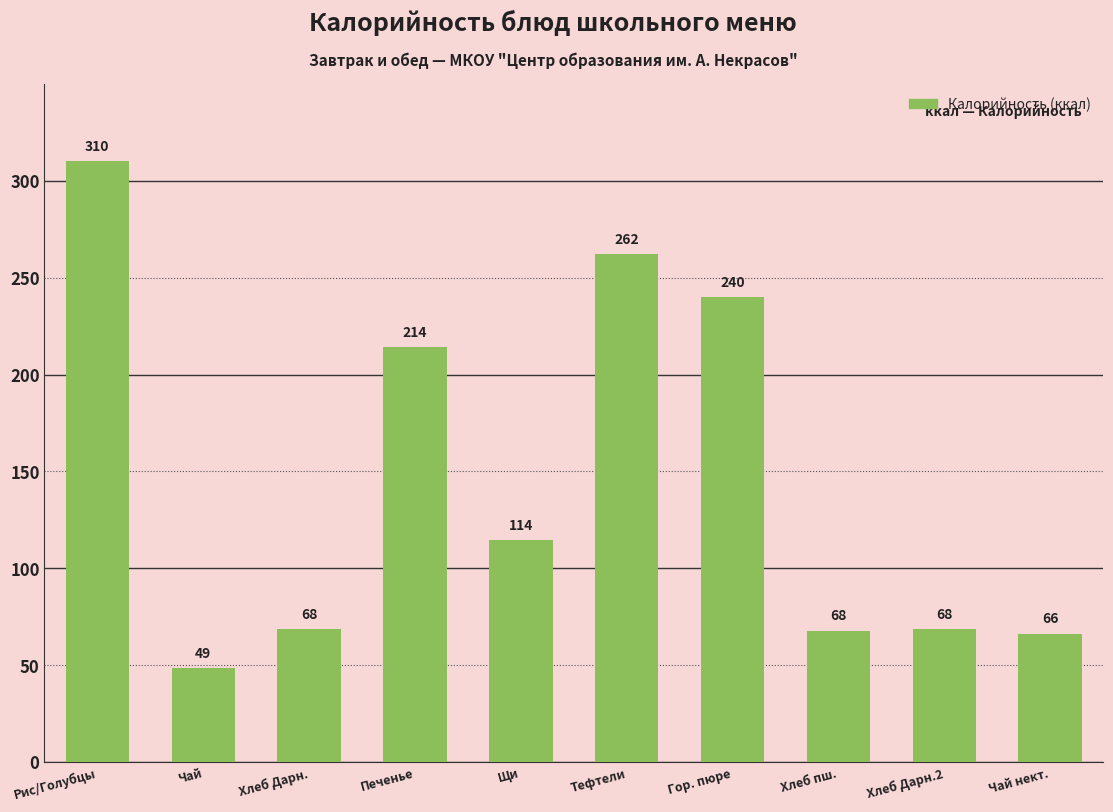

Are the bars grouped side by side (vs. stacked)?

No